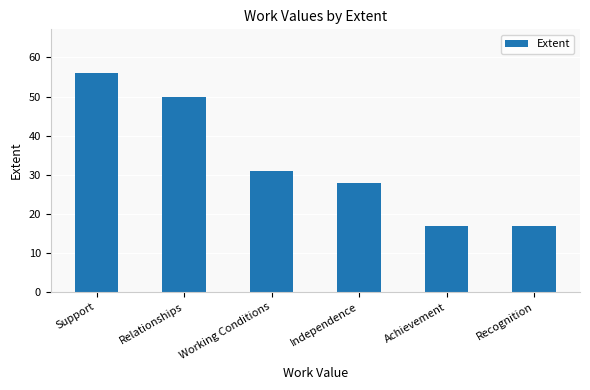

What is the value of the 6th bar from the left?

17